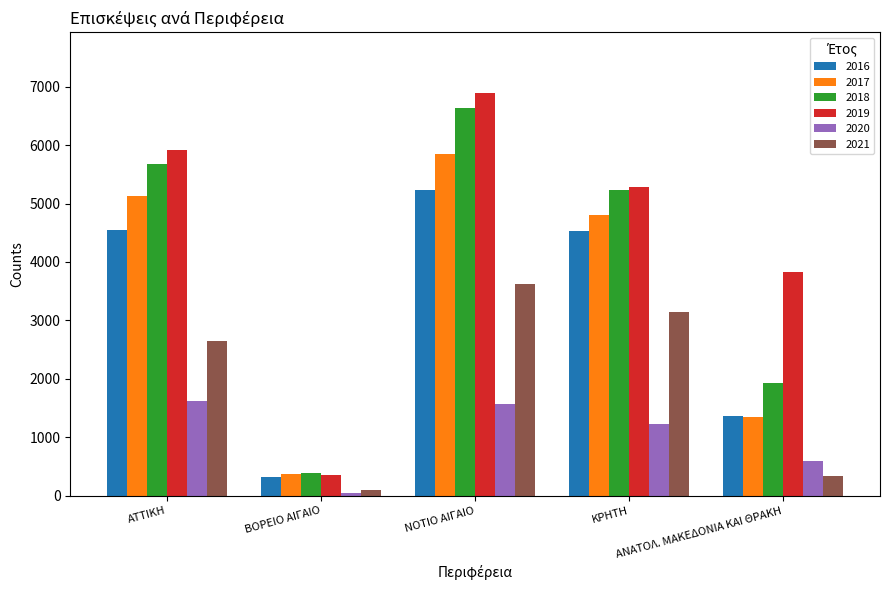

What is the maximum value for 2021?

3623.9